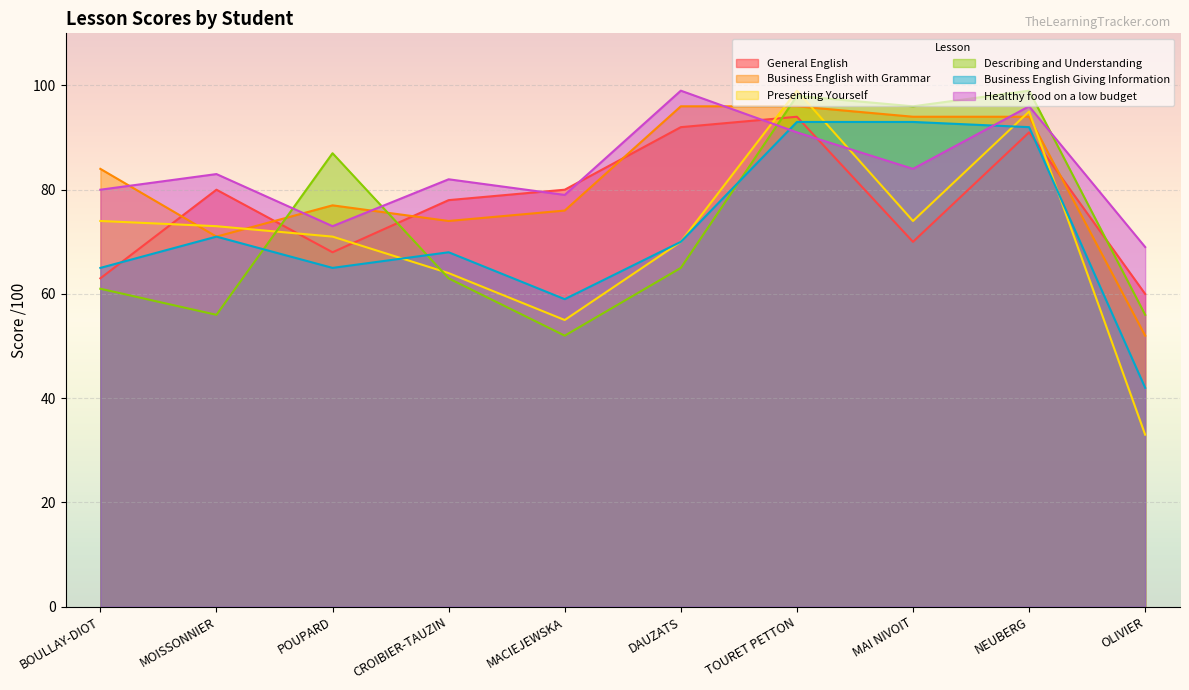

What is the value of the Healthy food on a low budget point at the 2nd from the left?

83